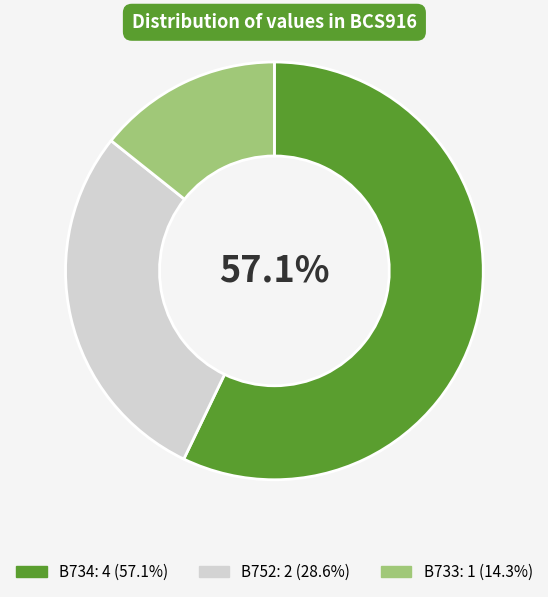

Rank the categories by value from highest to lowest.

B734, B752, B733